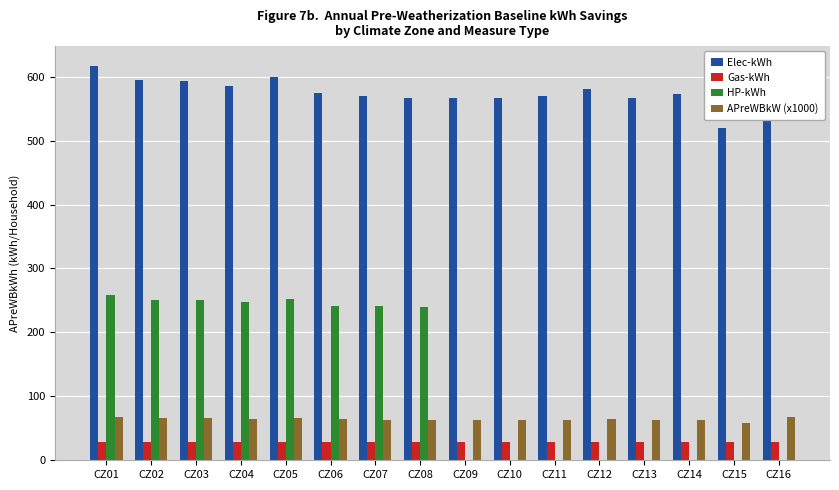

True or false: Elec-kWh has a value of 849.2 at CZ15.

False